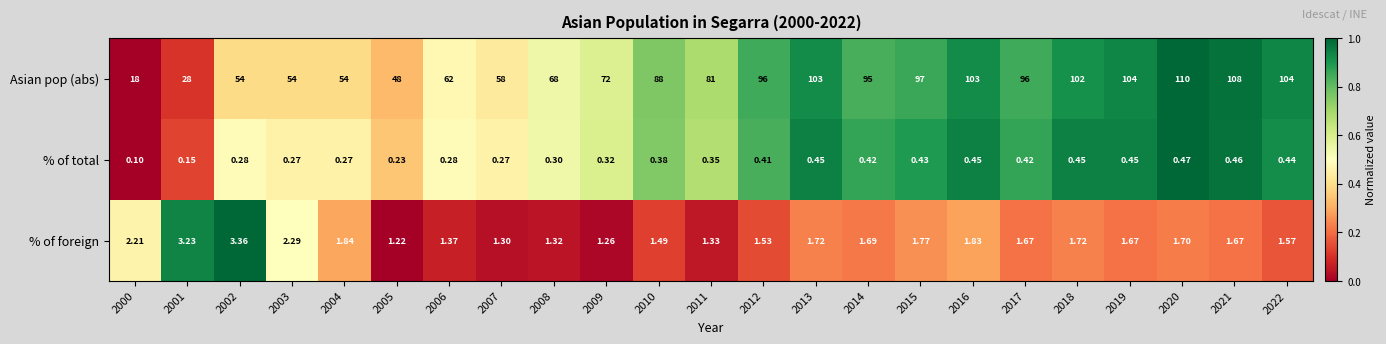

At which category is the sum across all series the highest?

2020